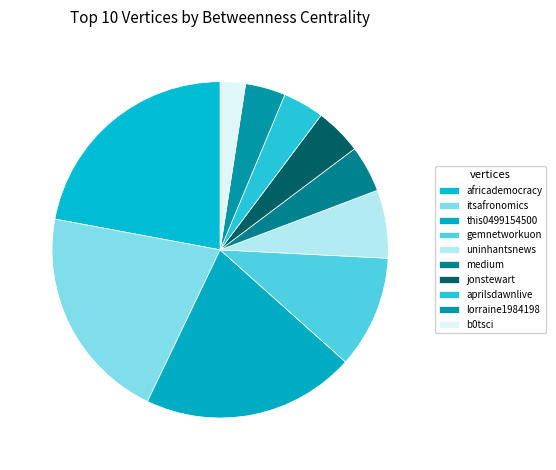

How many slices are in this pie chart?

10